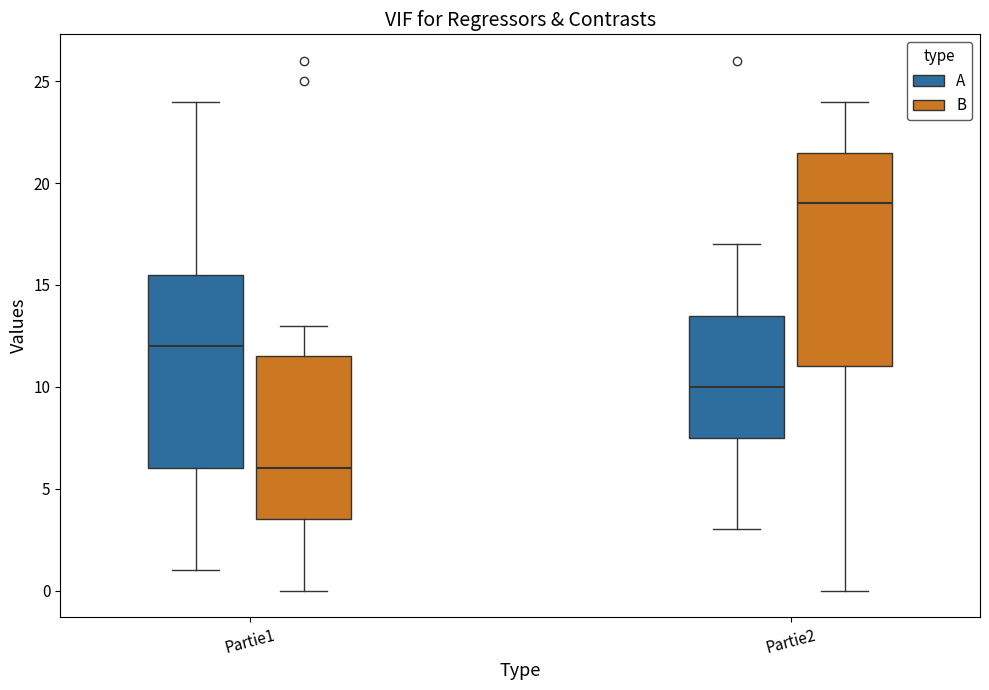

Comparing the boxes themselves (not the whiskers), which one is the tallest?

Partie2 (B)